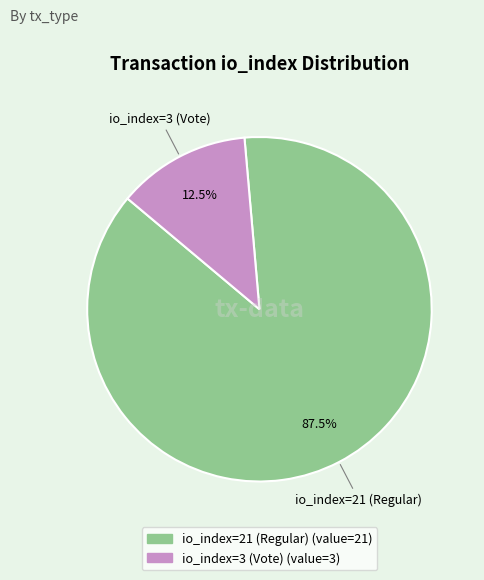

Which has a higher value, io_index=3 (Vote) or io_index=21 (Regular)?

io_index=21 (Regular)